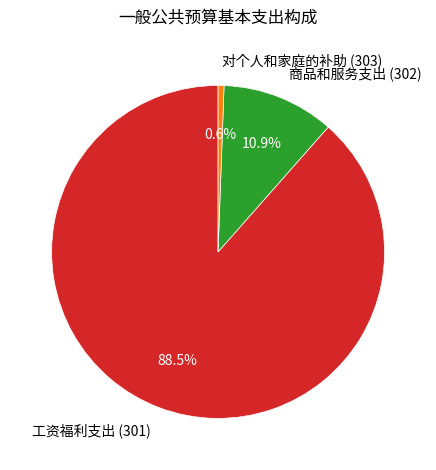

How many segments does this pie chart have?

3